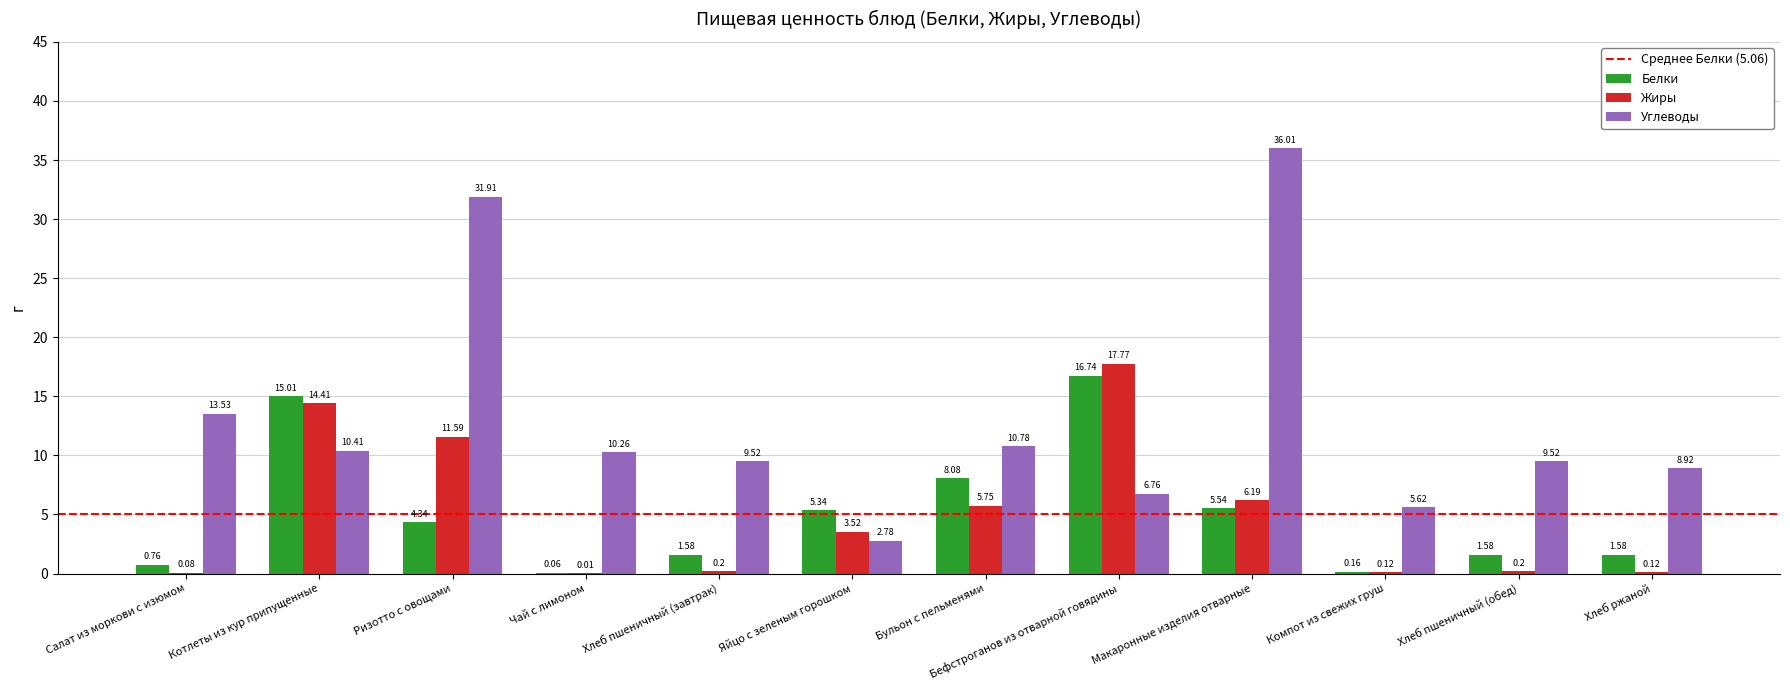

Are the bars horizontal?

No